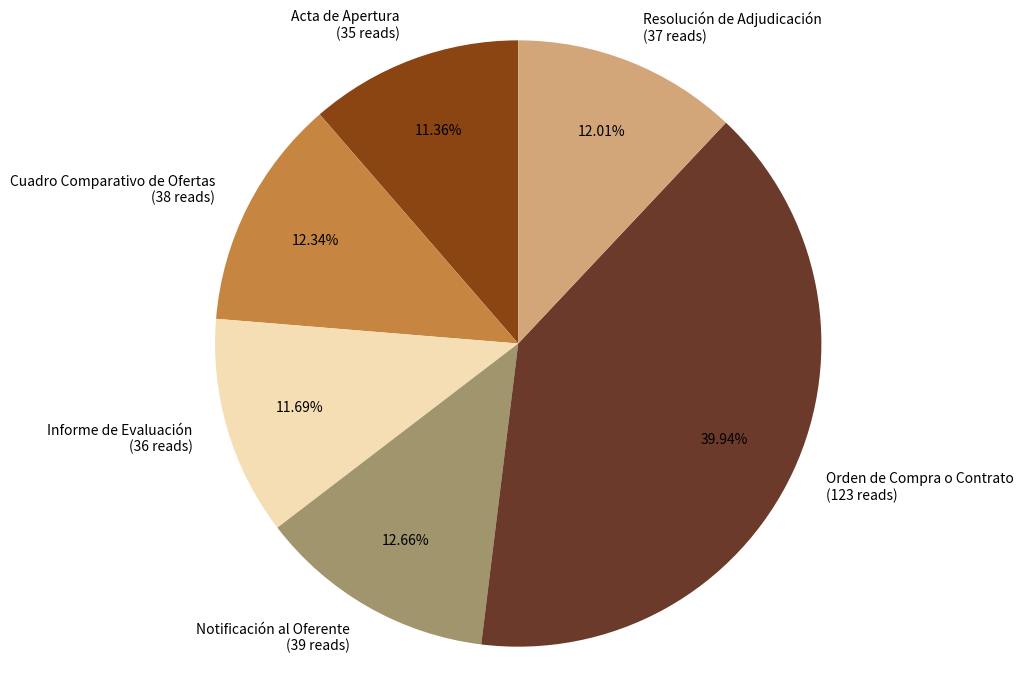

Is the sum of Acta de Apertura and Orden de Compra o Contrato greater than half?

Yes